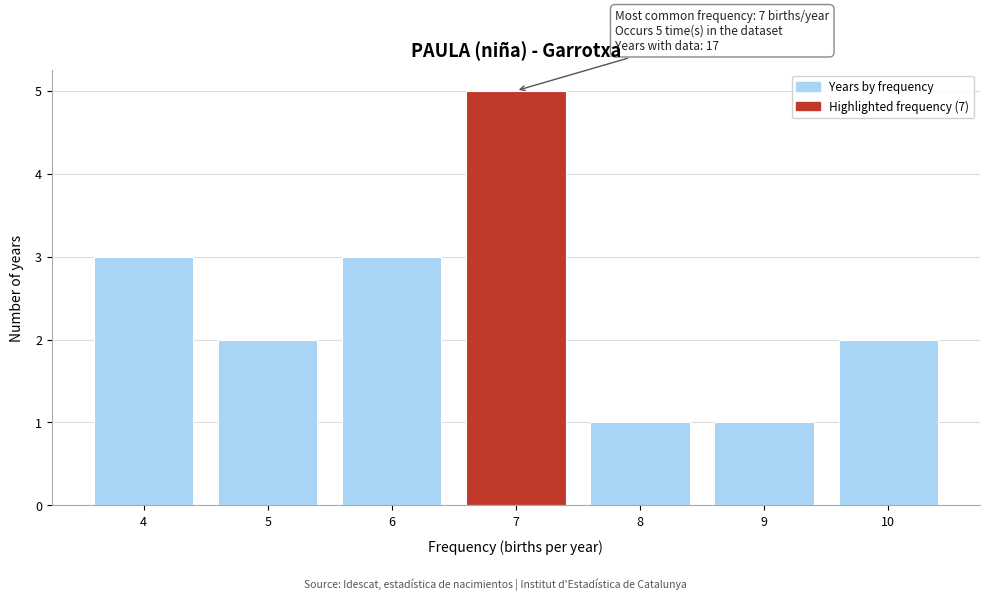

Reading left to right, transcribe all the data shown in this chart.

4=3	5=2	6=3	7=5	8=1	9=1	10=2